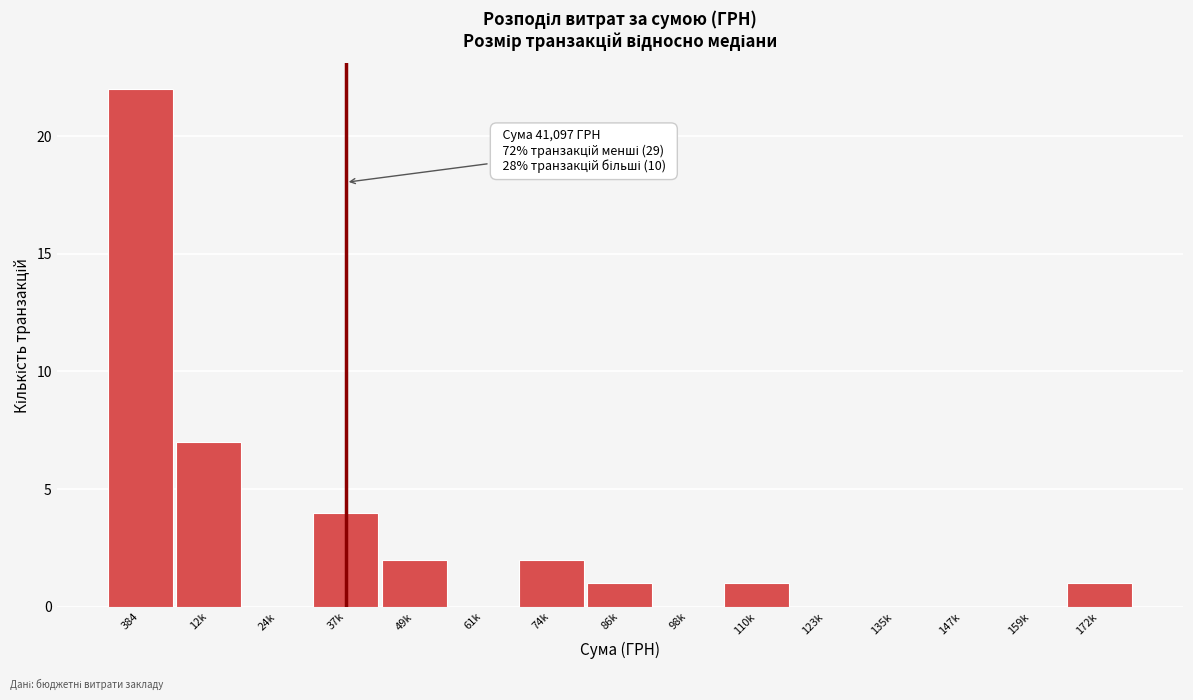

Reading left to right, what are all the values shown in this chart?

384=22	12k=7	24k=0	37k=4	49k=2	61k=0	74k=2	86k=1	98k=0	110k=1	123k=0	135k=0	147k=0	159k=0	172k=1